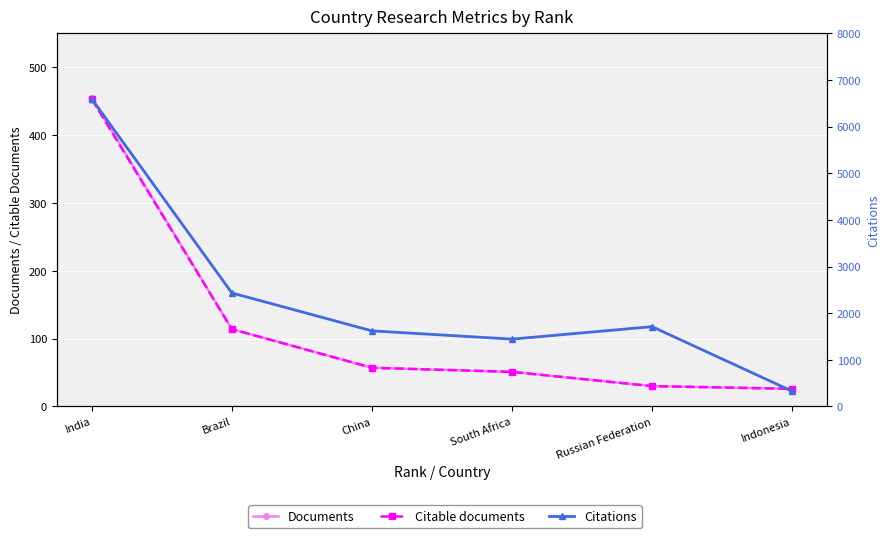

What are all the series names shown in the legend?

Documents, Citable documents, Citations